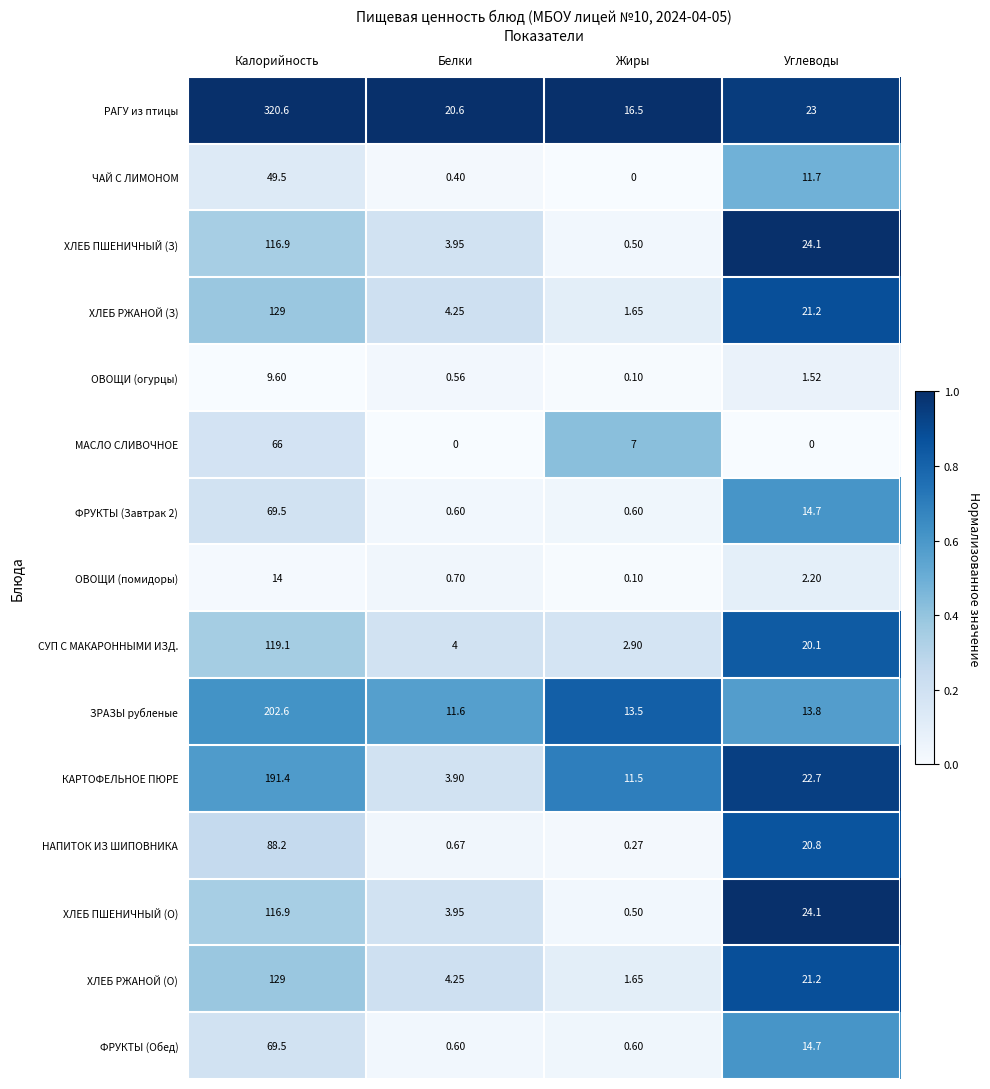

Which series has the largest total across all categories?

РАГУ из птицы